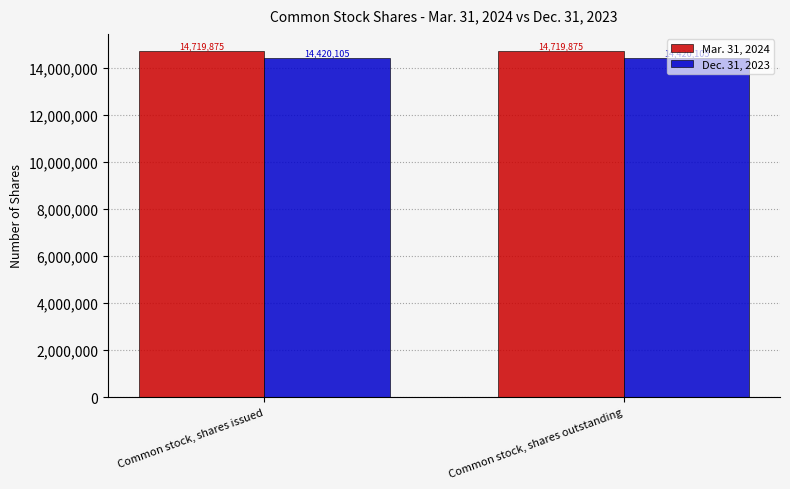

Rank the series by their maximum value, from lowest to highest.

Dec. 31, 2023, Mar. 31, 2024